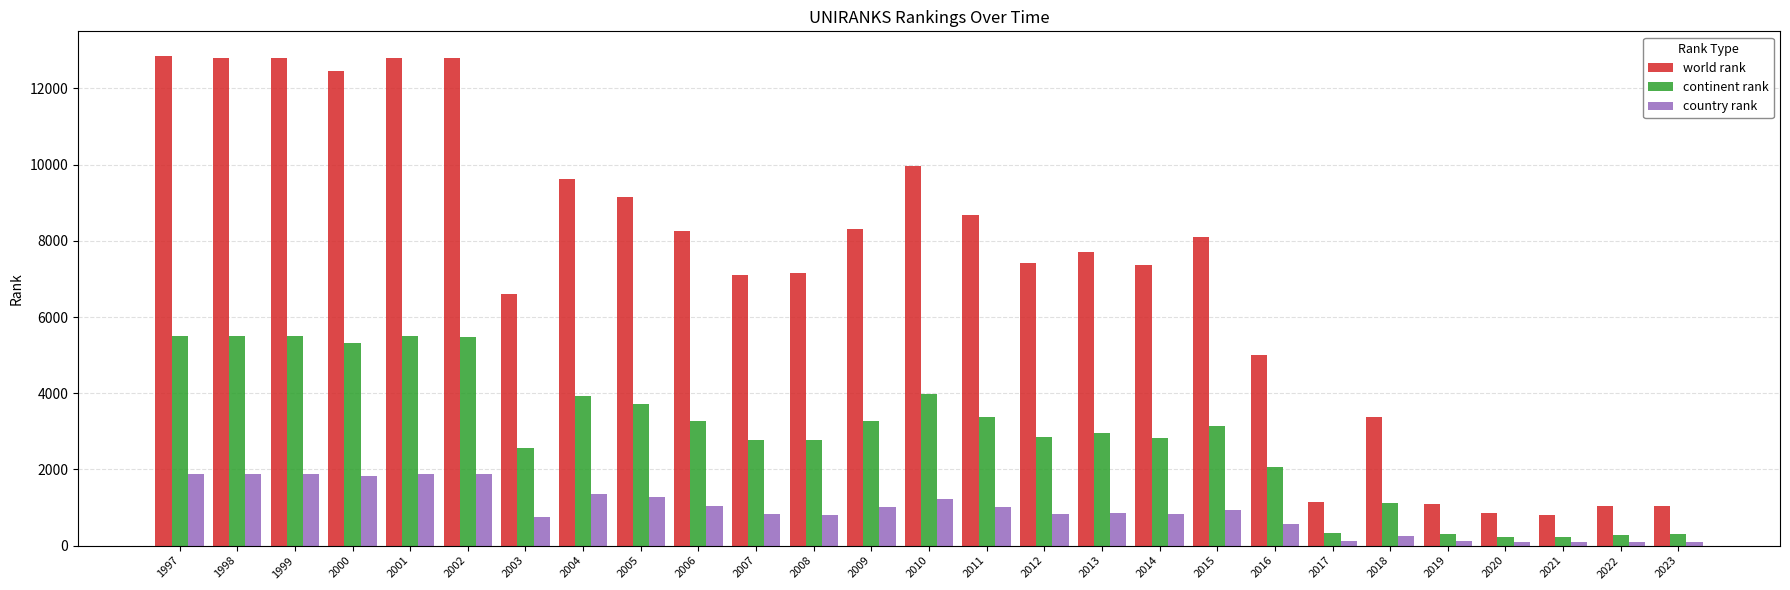

At how many categories does at least one series exceed 11363?

6